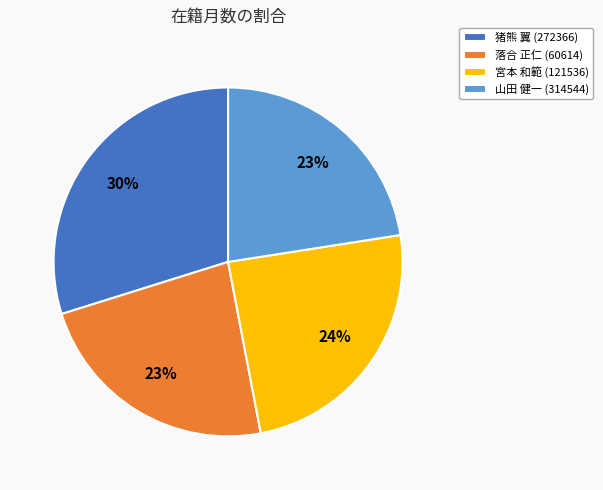

Count the number of slices in the pie.

4